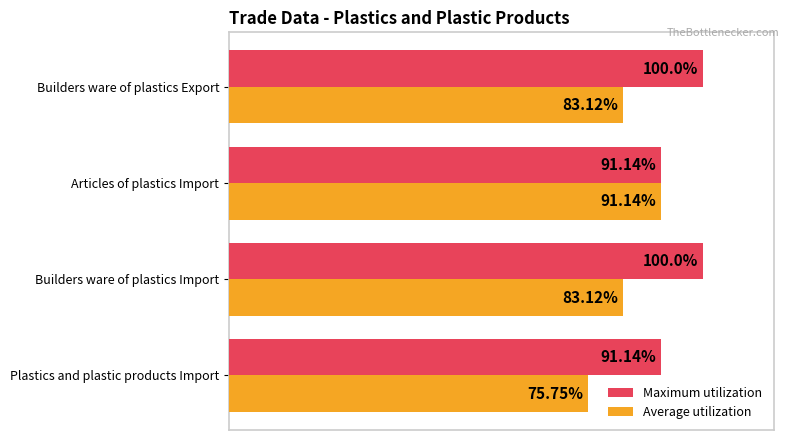

Which series has the largest total across all categories?

Maximum utilization